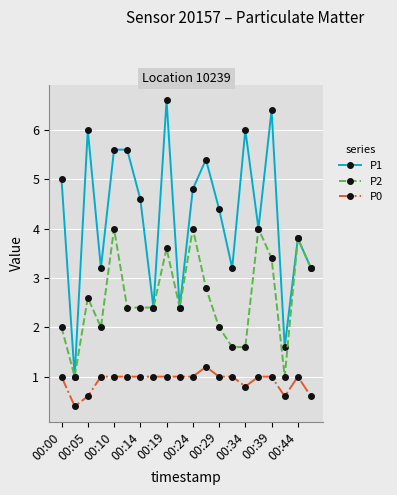

True or false: P1 has more than 0 points higher than both neighbors.

True